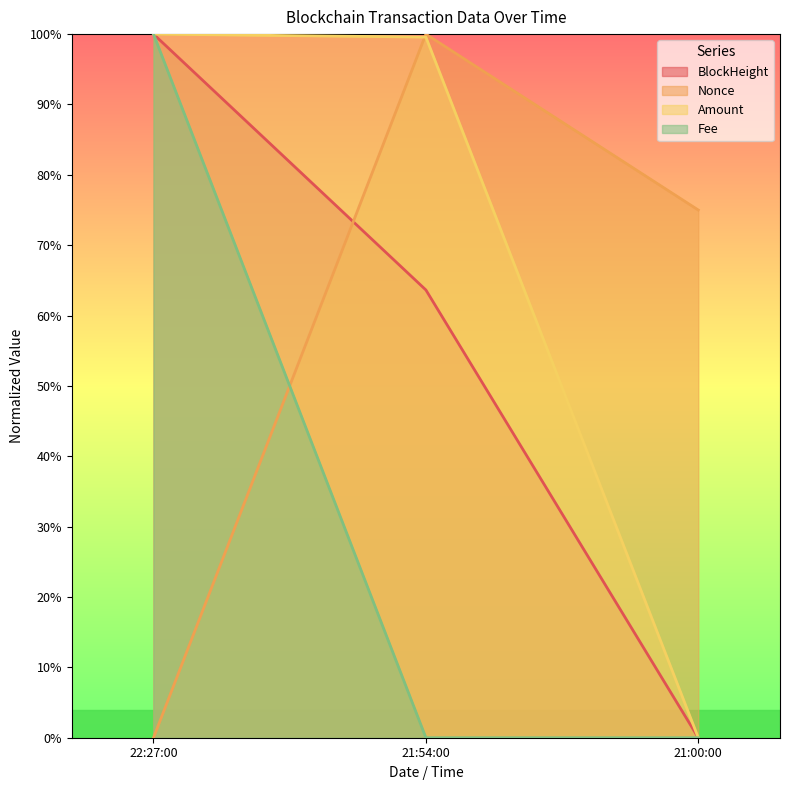

Where is BlockHeight nearest to the value 0?

21:00:00